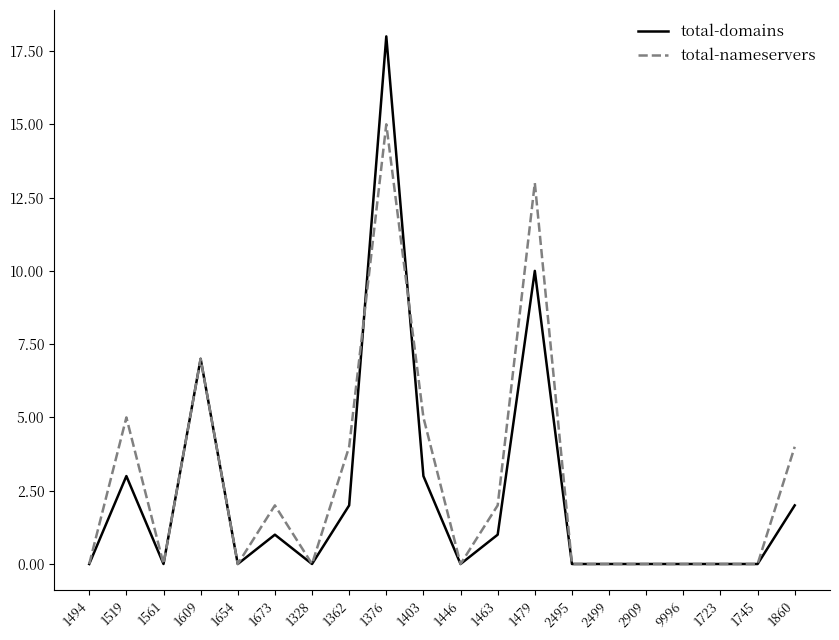

What is the sum of the total-nameservers values at 2499 and 1673?

2